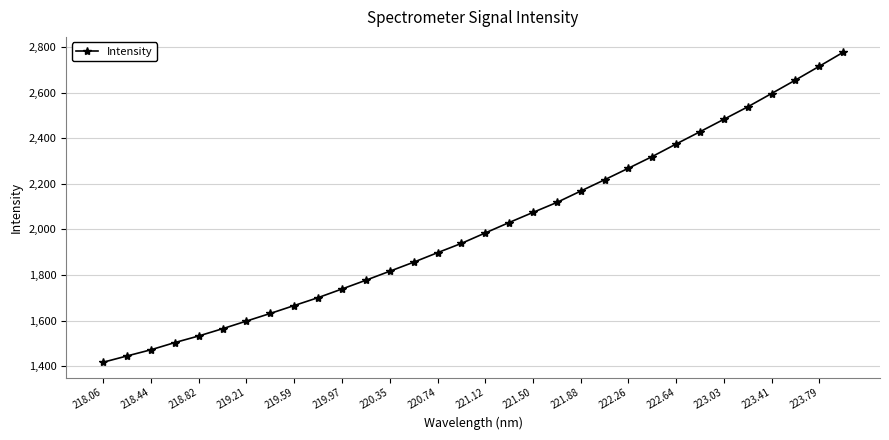

What is the value of the 32nd point from the left?

2775.8